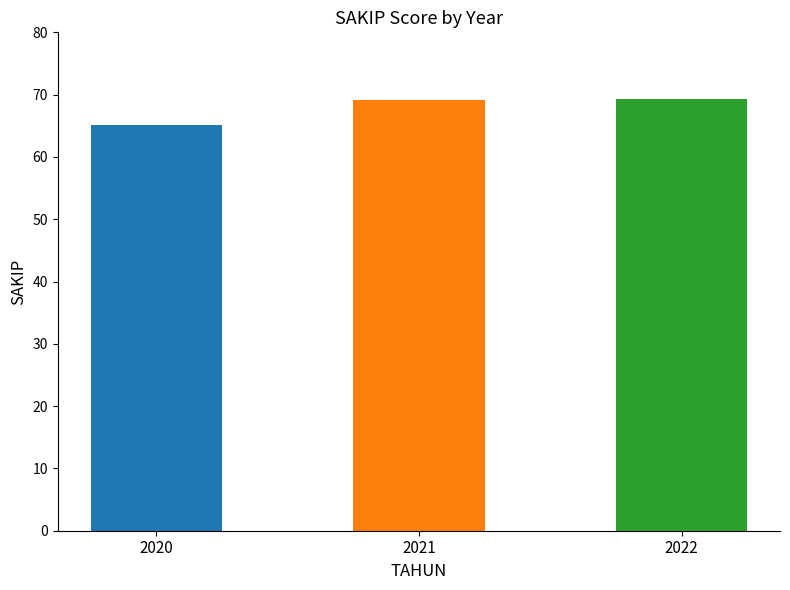

At which category does the chart reach its minimum across all series?

2020